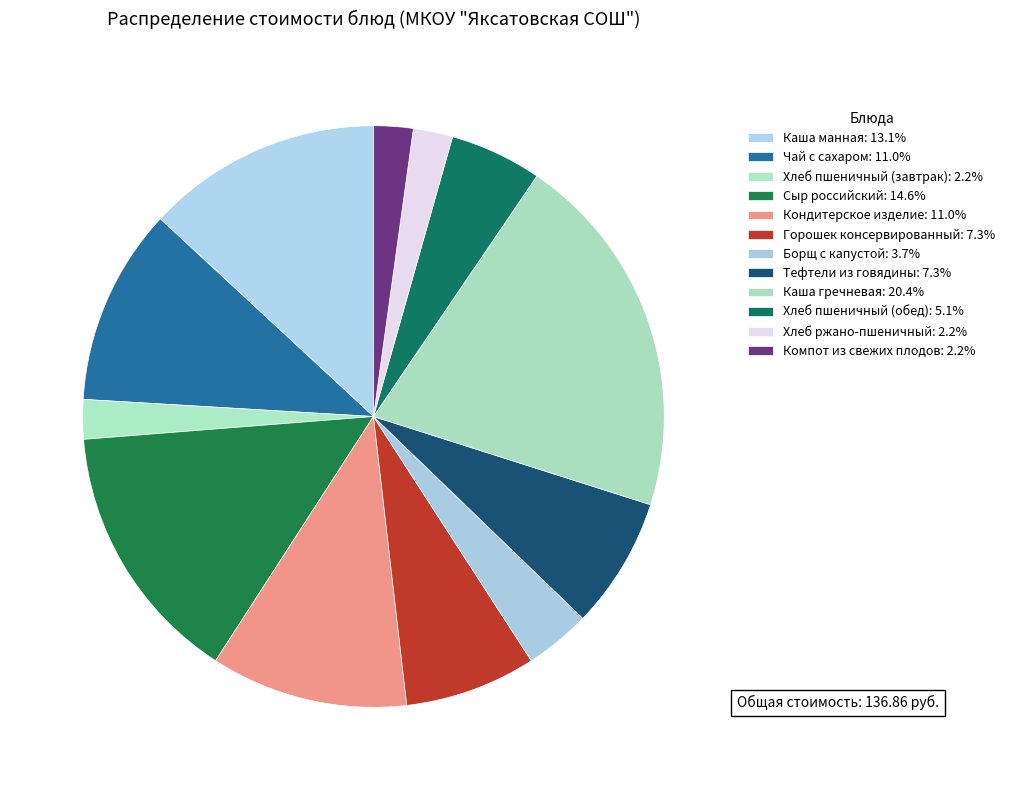

Count the number of slices in the pie.

12